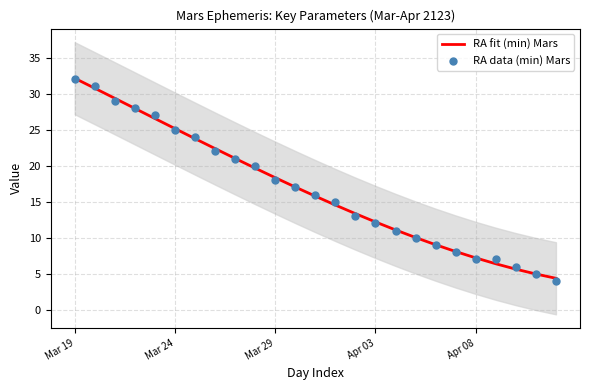

What is the minimum value for RA fit (min) Mars?

4.4